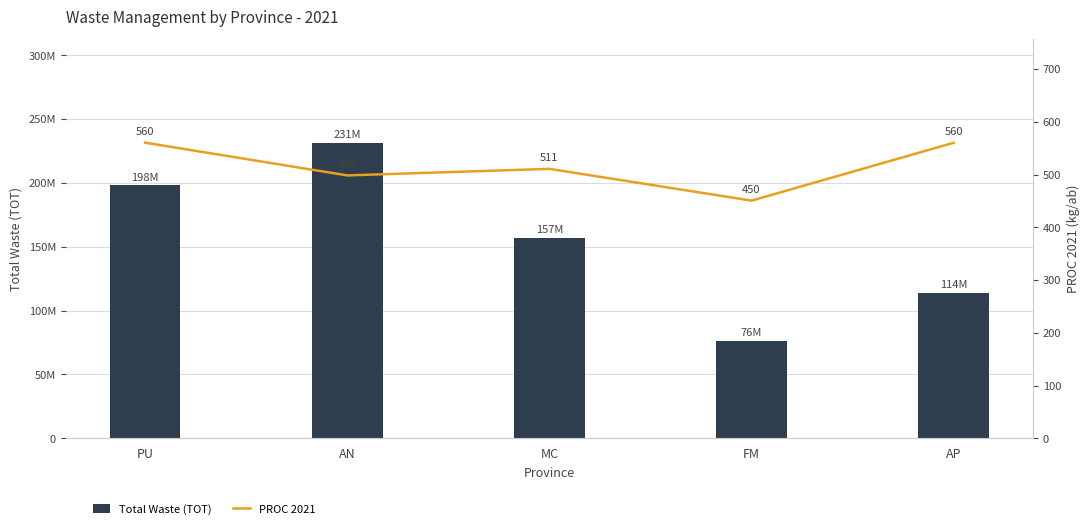

What is the label of the 1st bar from the right?

AP